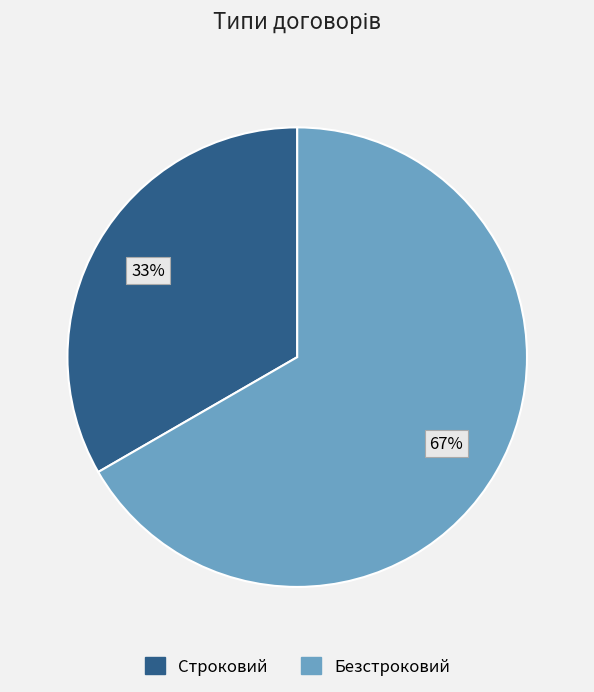

To the nearest percent, what portion does Строковий represent?

33%